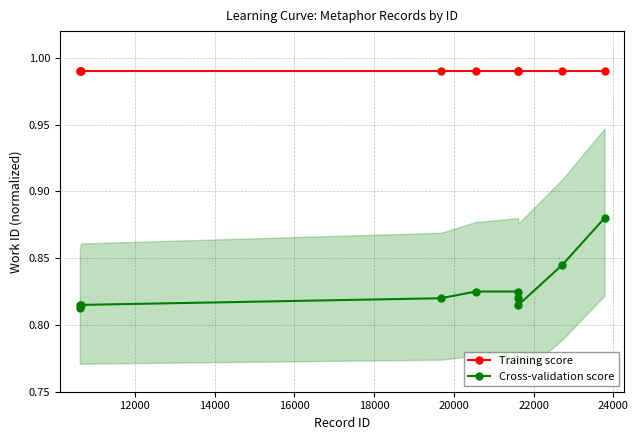

What is the sum of all Training score values?

9.9